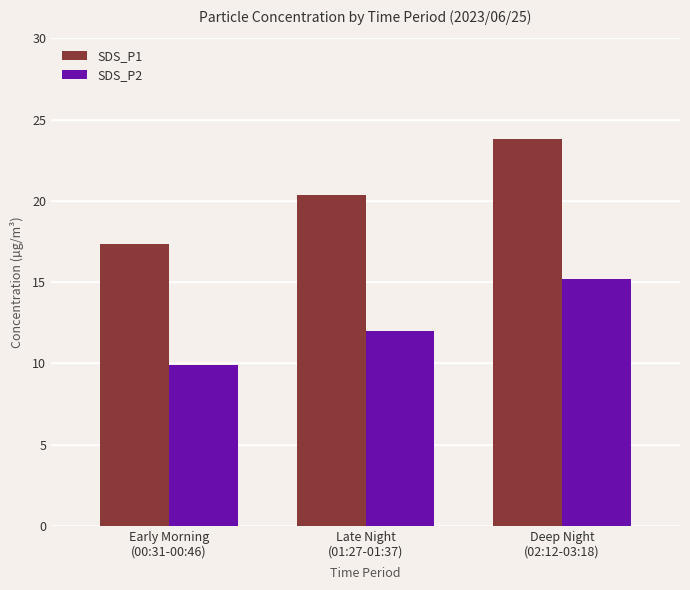

At which label is SDS_P2 closest to 12?

Late Night
(01:27-01:37)